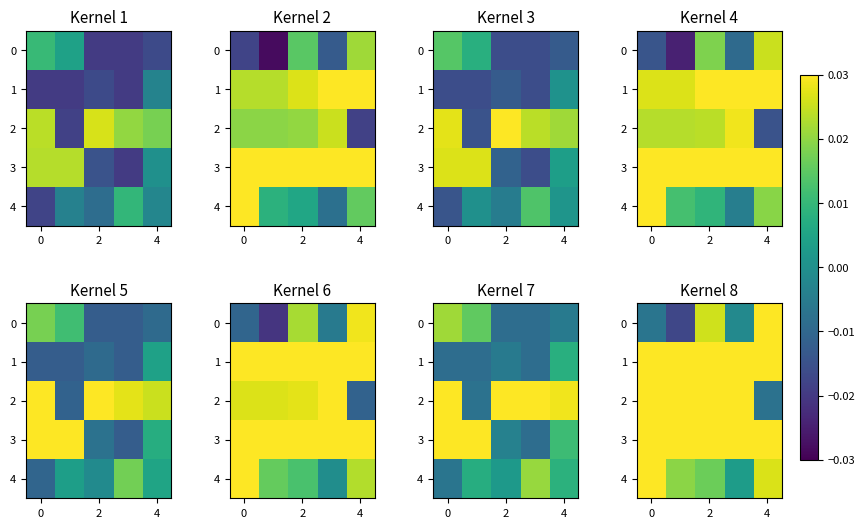

At which category is the sum across all series the highest?

2